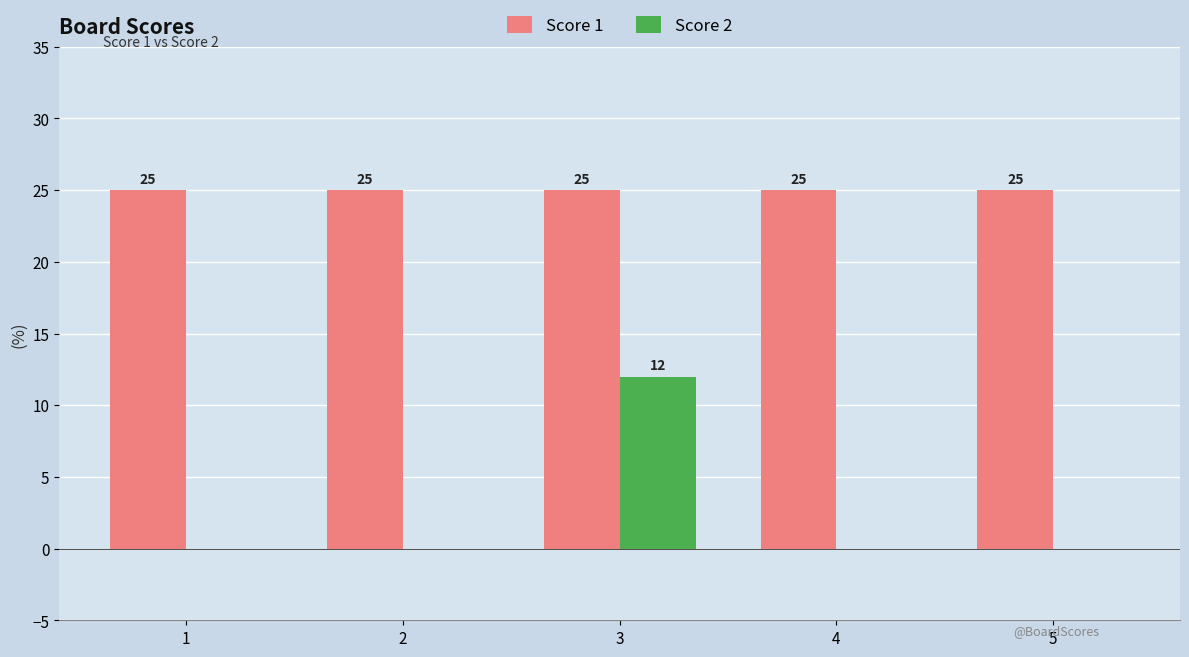

At which category is the sum across all series the highest?

3